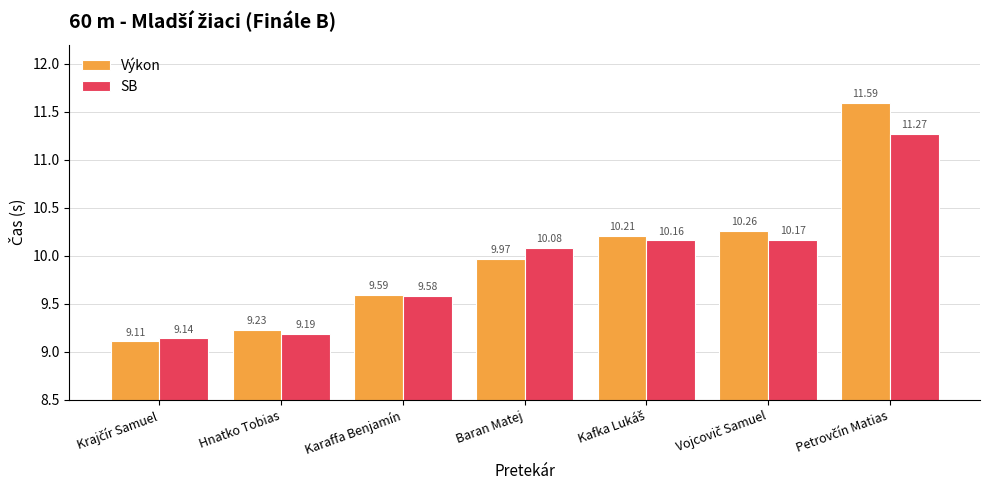

Are the bars grouped side by side (vs. stacked)?

Yes